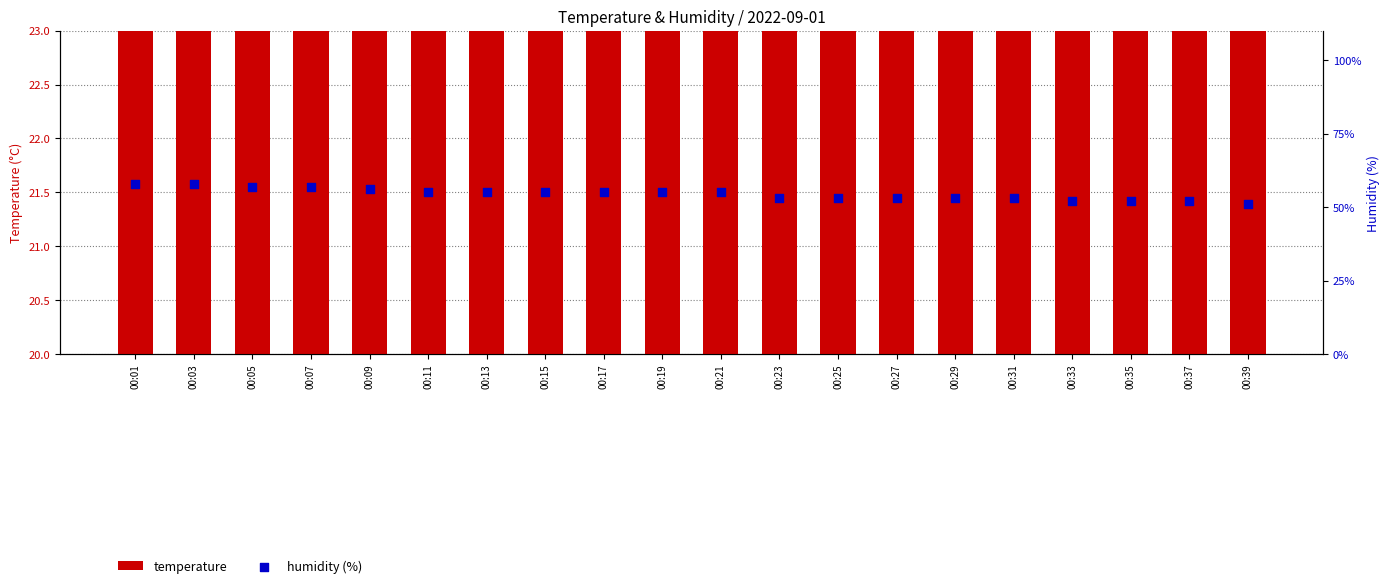

At how many categories does at least one series exceed 55?

11